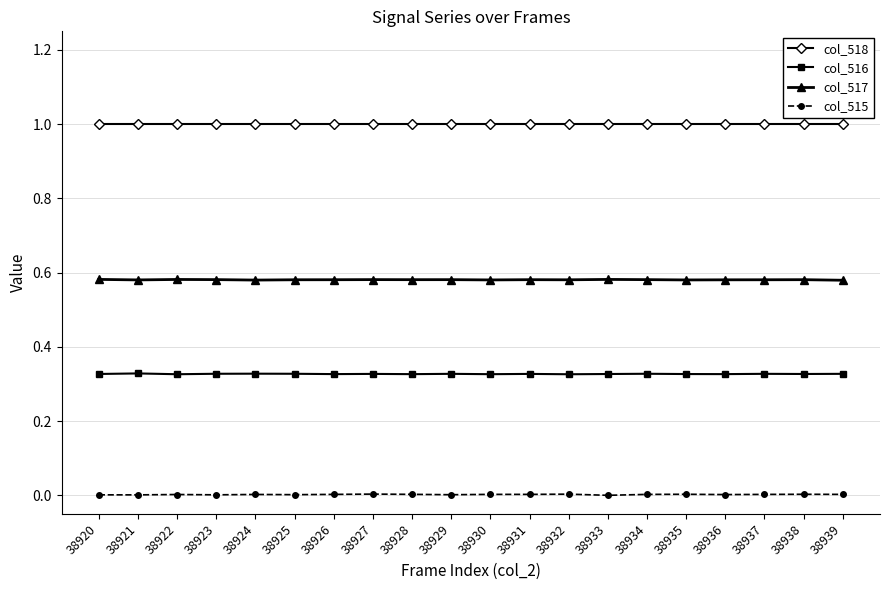

True or false: col_518 and col_516 intersect in this chart.

False